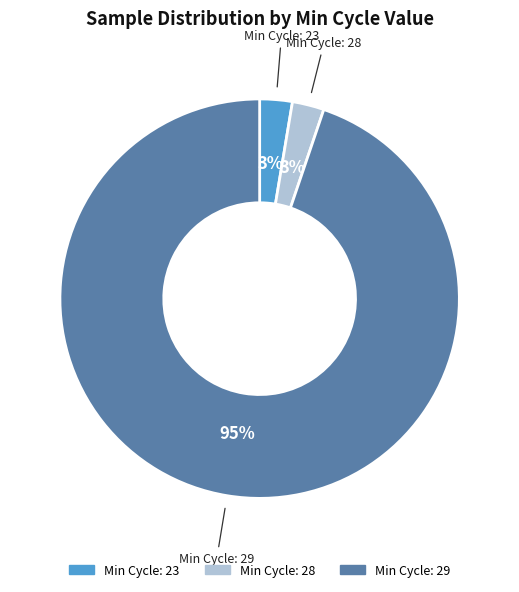

To the nearest percent, what is the average slice percentage?

33%